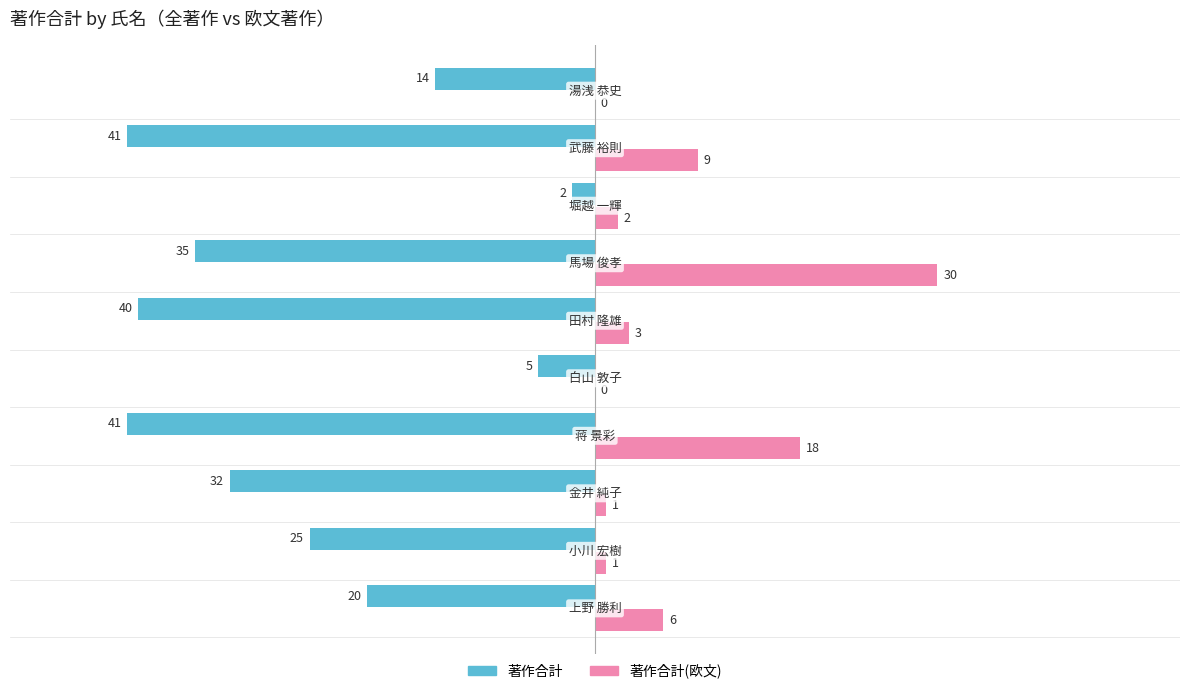

Which series has the largest total across all categories?

著作合計(欧文)